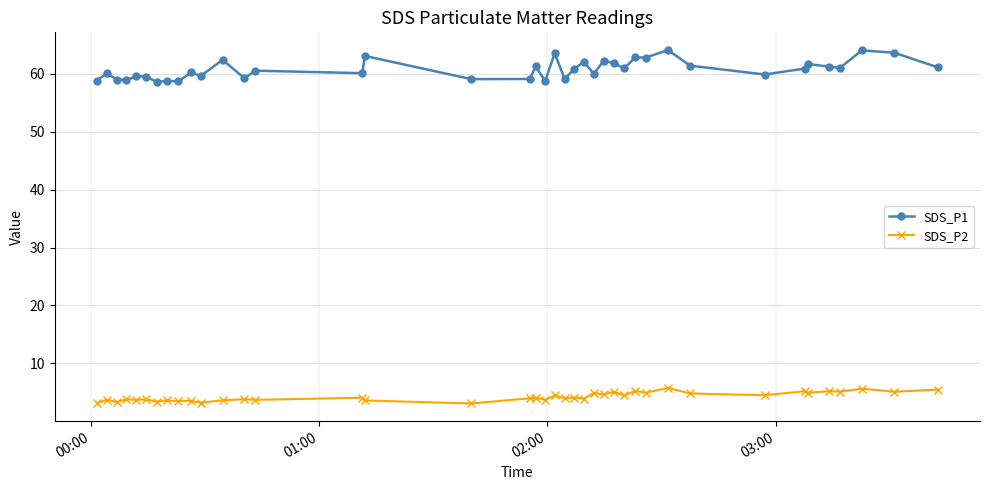

How many categories are shown in the chart?

40